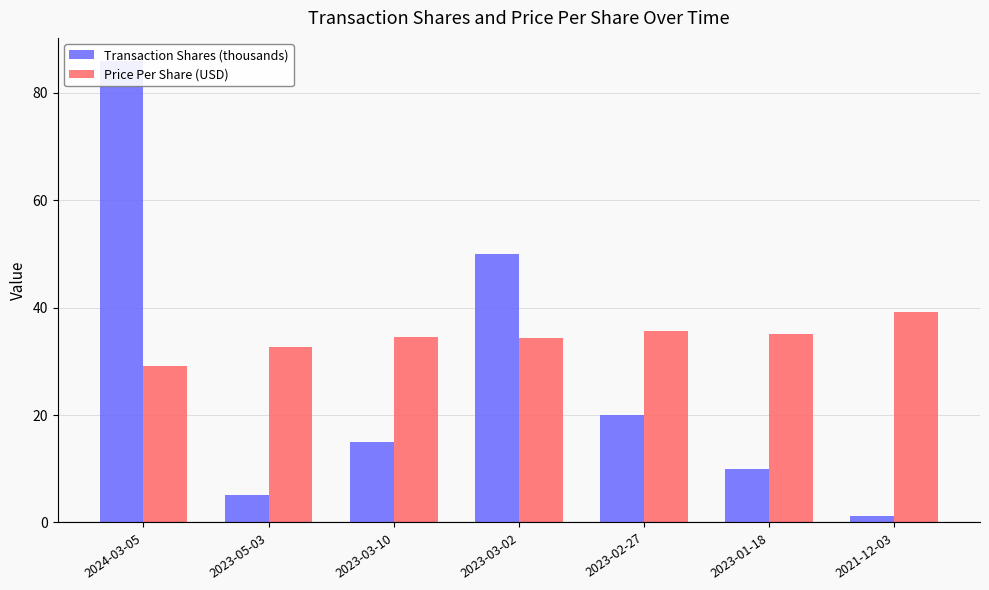

What is the smallest value displayed?

1.2